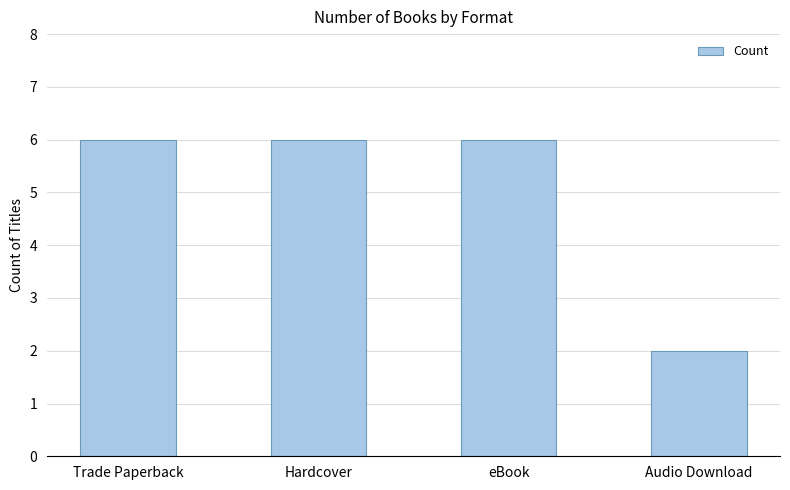

What is the greatest value displayed?

6